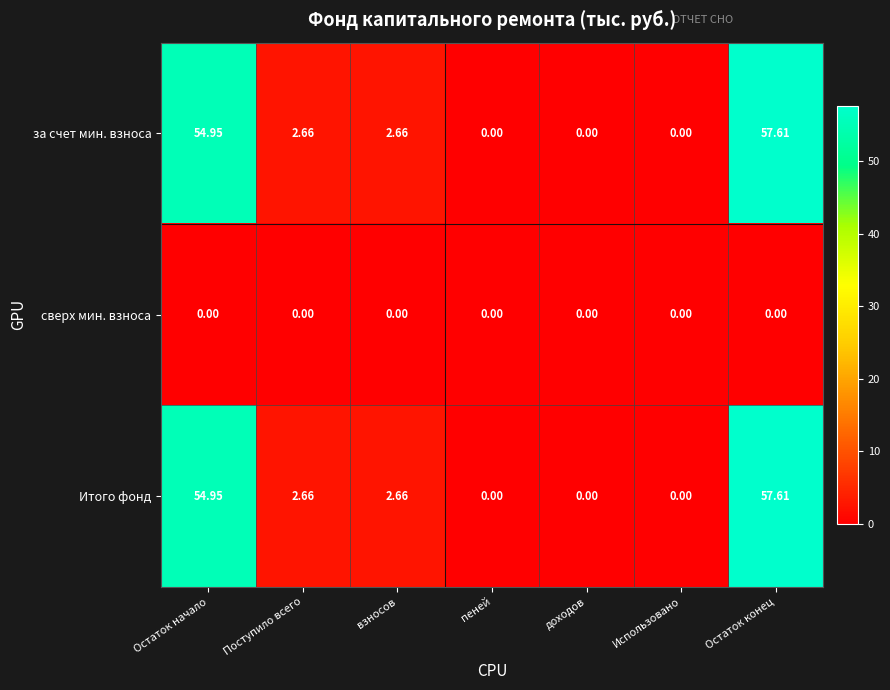

At which label does за счет мин. взноса first exceed 2?

Остаток начало